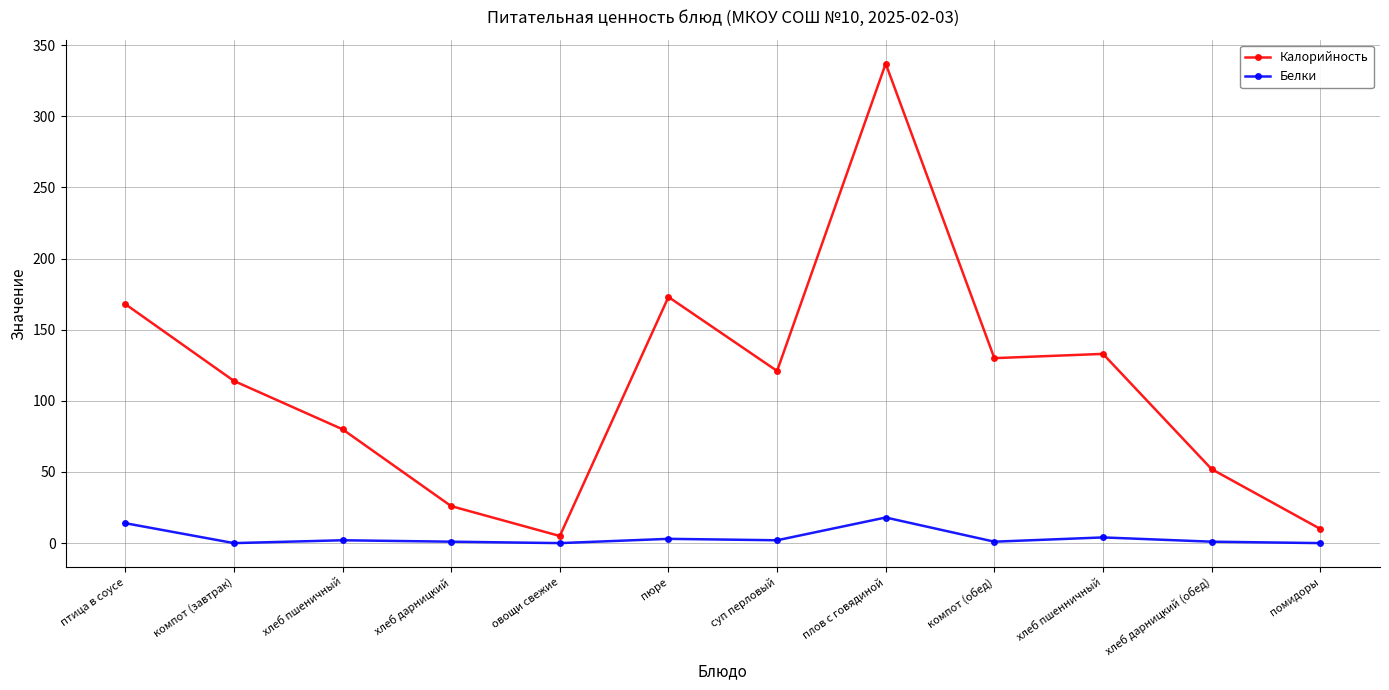

Does the chart display data point markers on the line(s)?

Yes